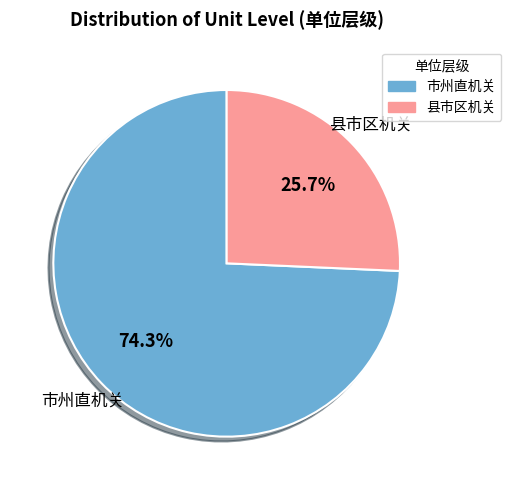

What is the ratio of the value at 县市区机关 to the value at 市州直机关?

0.3